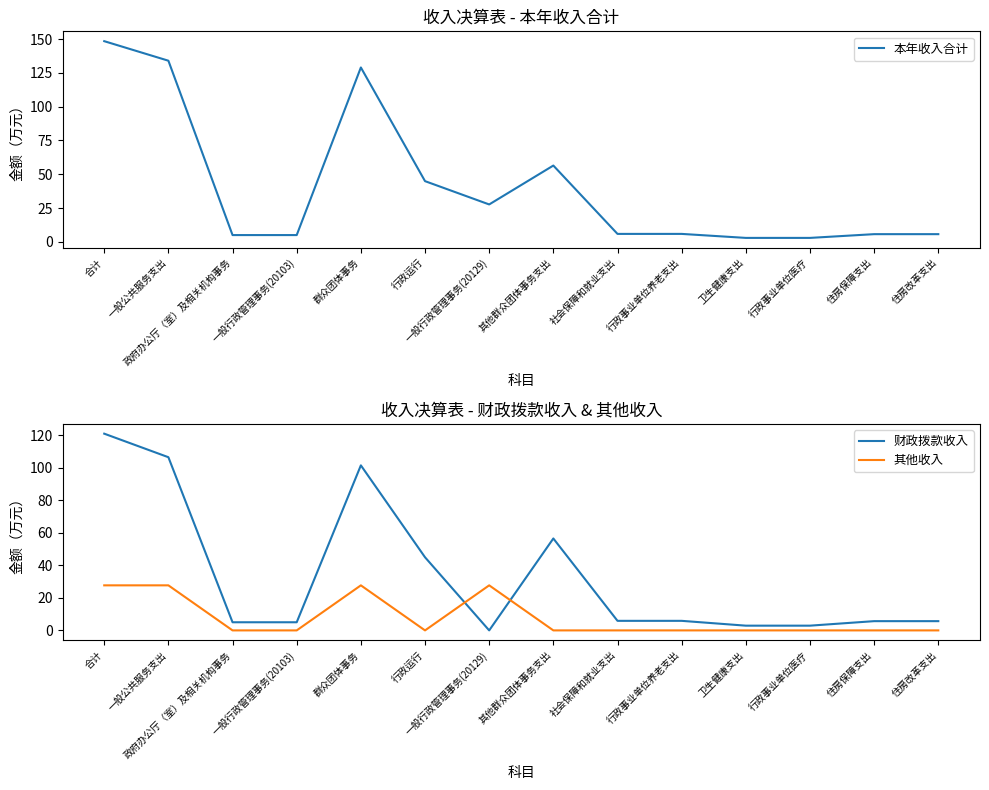

After their last crossing, which series has the higher values: 财政拨款收入 or 其他收入?

财政拨款收入